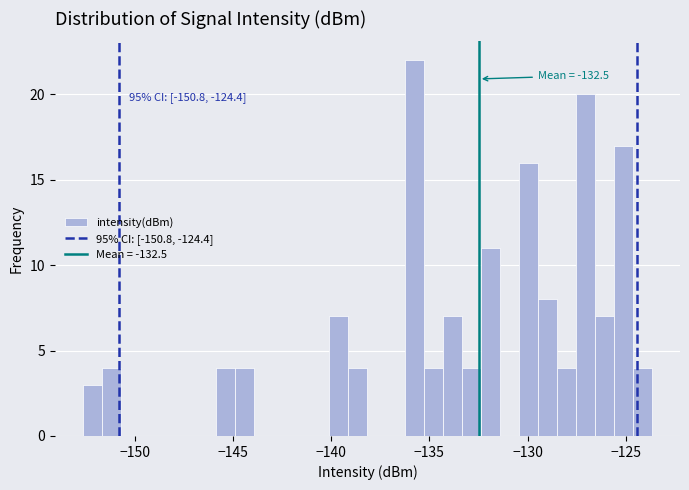

Read against the x-axis, roughly where is the centre of the tallest bar?

-135.5